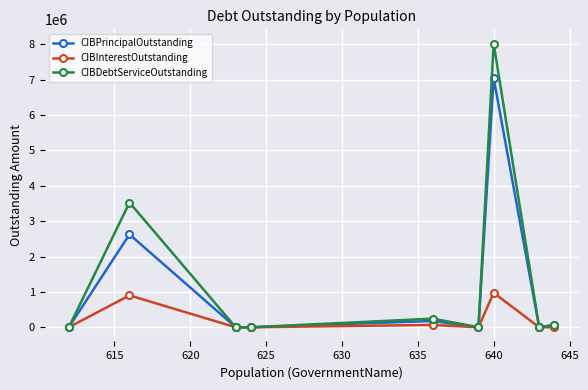

True or false: CIBInterestOutstanding has more than 0 points higher than both neighbors.

True